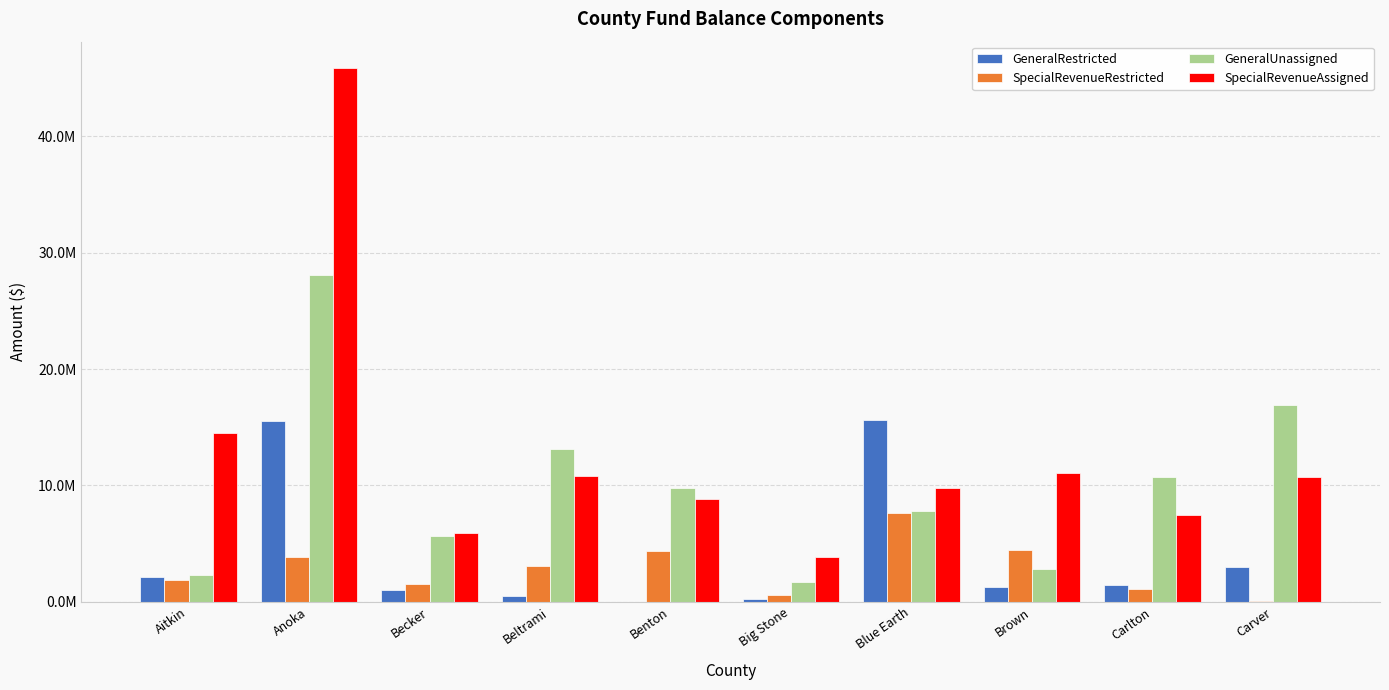

Does the chart contain stacked bars?

No